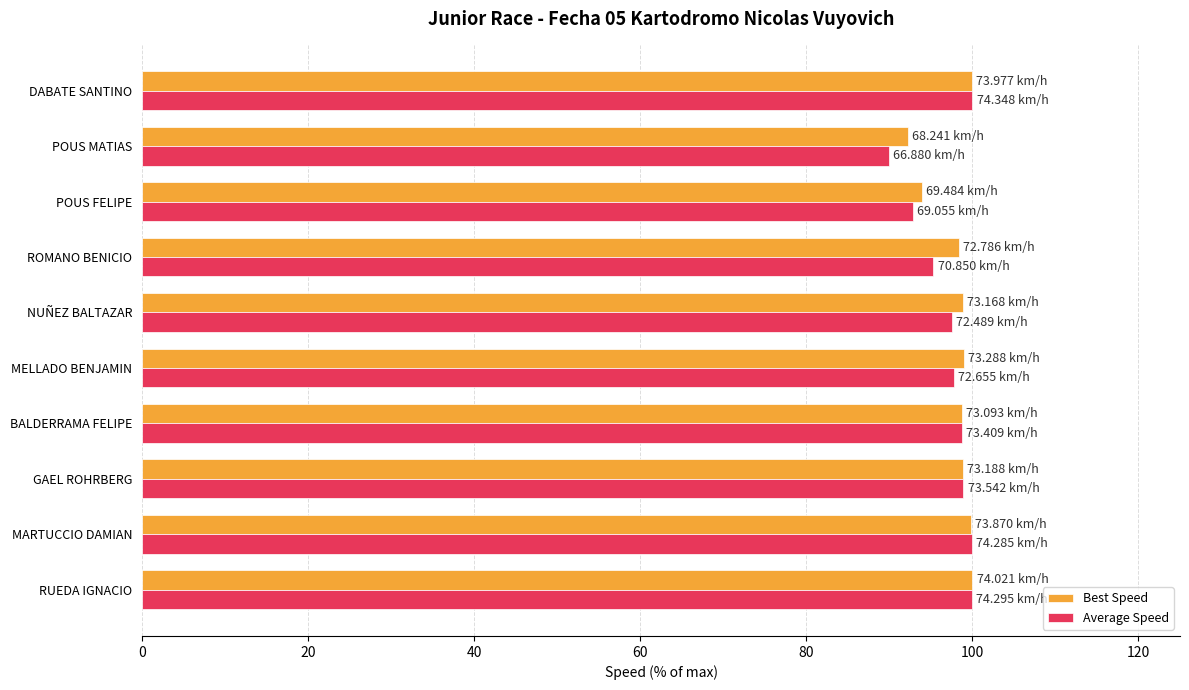

Which series has the widest spread of values?

Average Speed